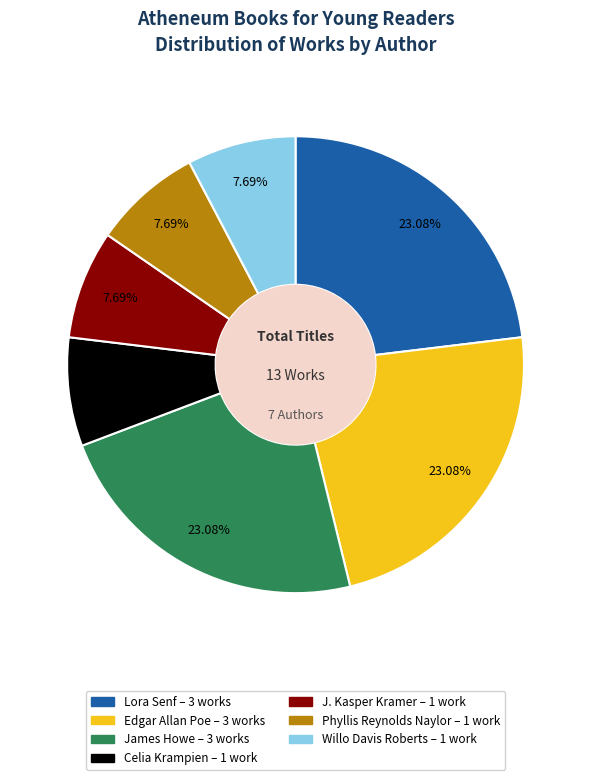

Is Phyllis Reynolds Naylor the majority of the pie?

No